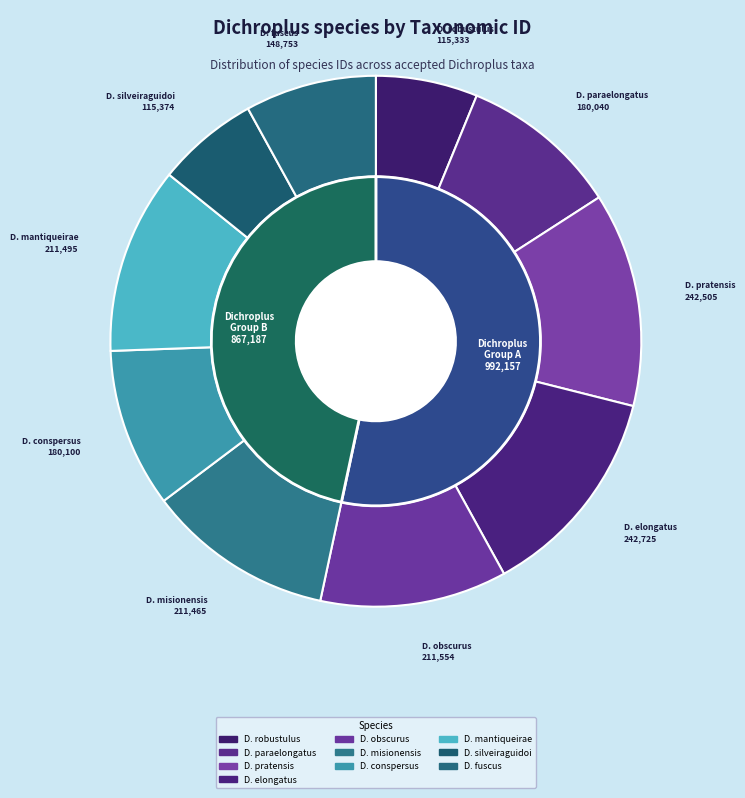

To the nearest percent, what is the average slice percentage?

10%